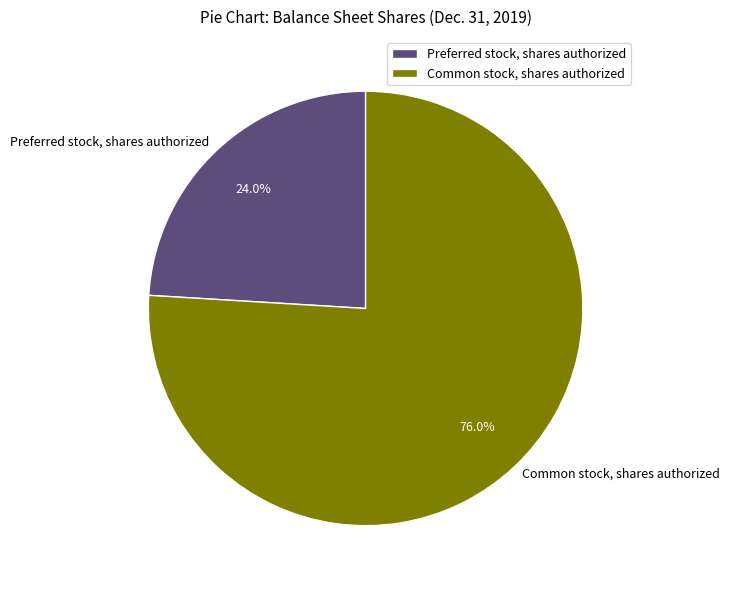

Is it true that Preferred stock, shares authorized is 30% of the pie?

False